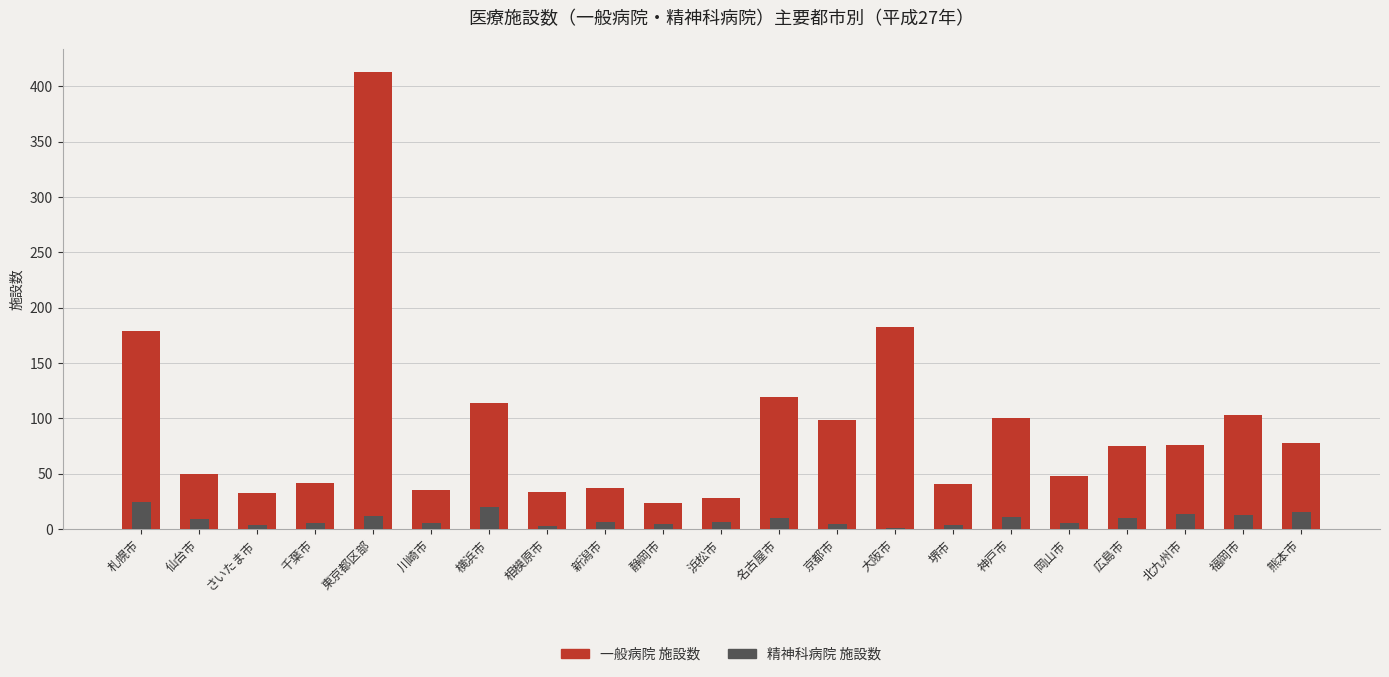

At which label does 一般病院 施設数 first exceed 75?

札幌市